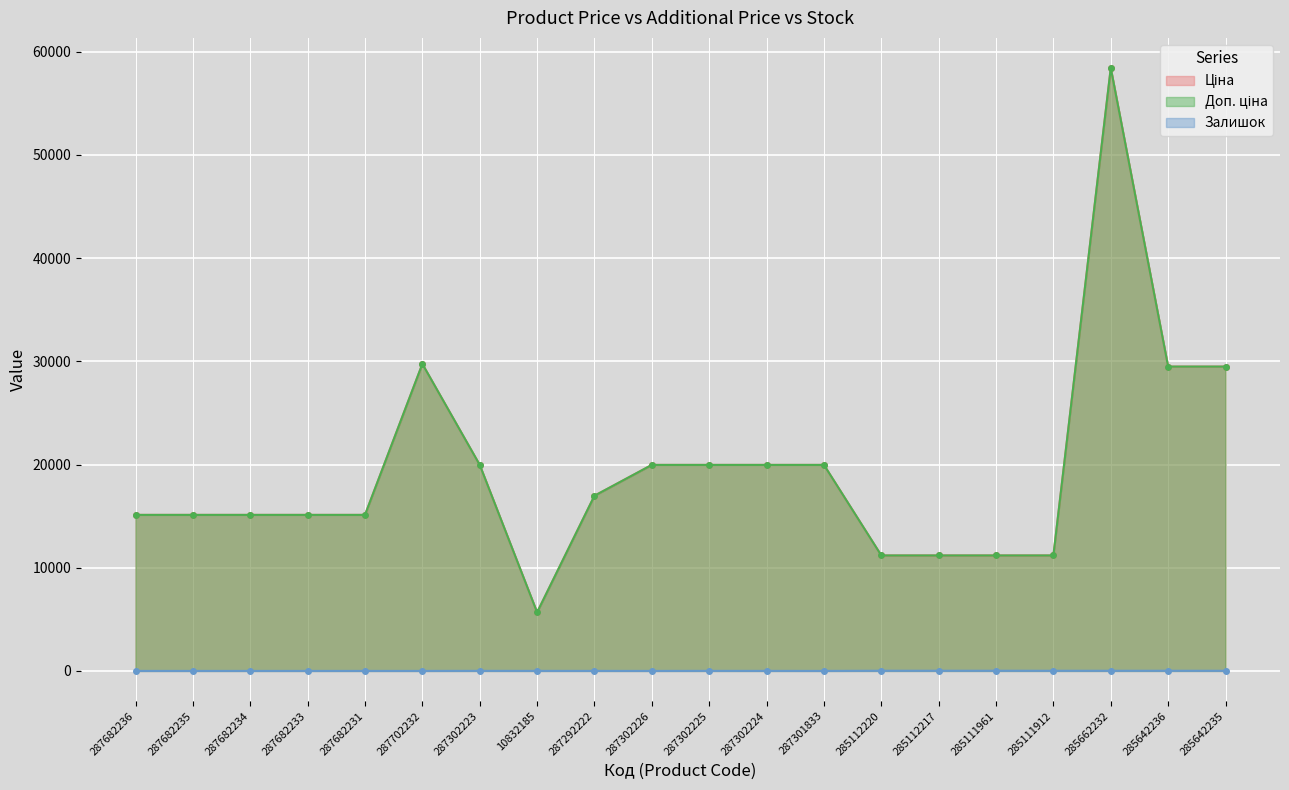

Is the value of Доп. ціна at 287682234 greater than the value of Ціна at 287702232?

No